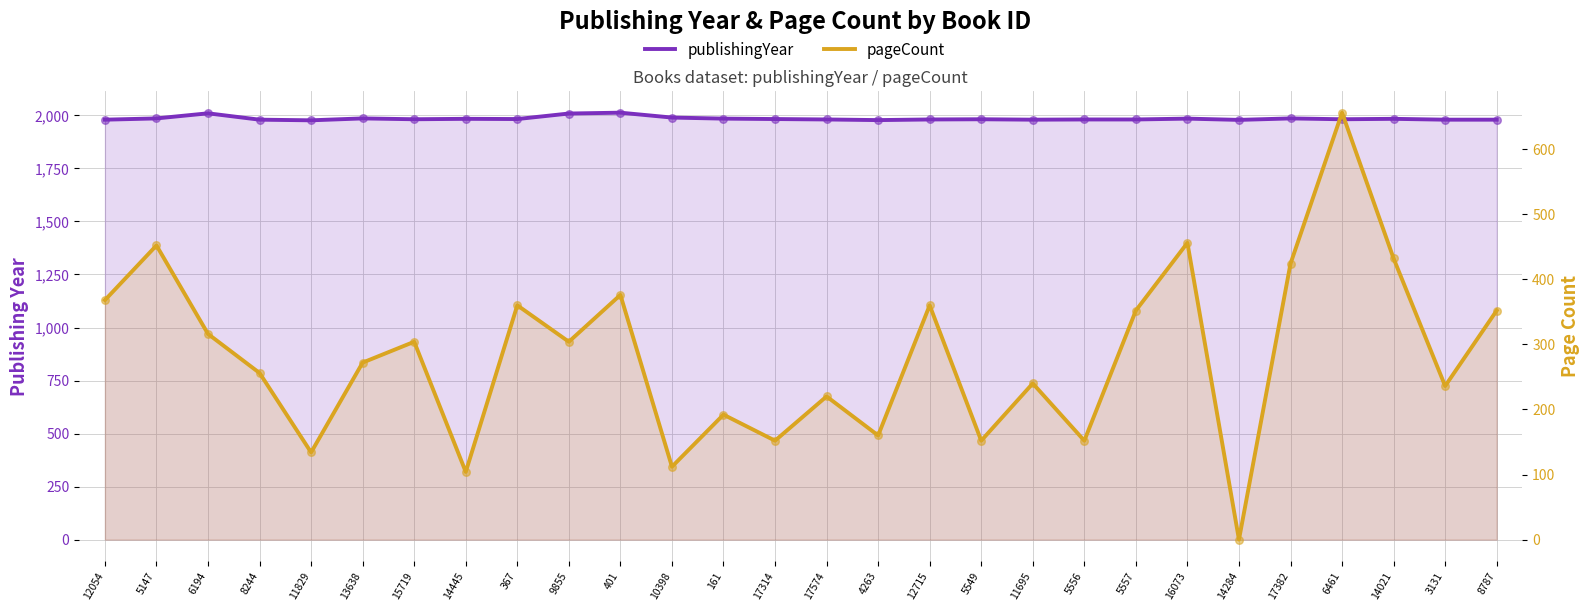

Which series contains the highest Y value?

publishingYear